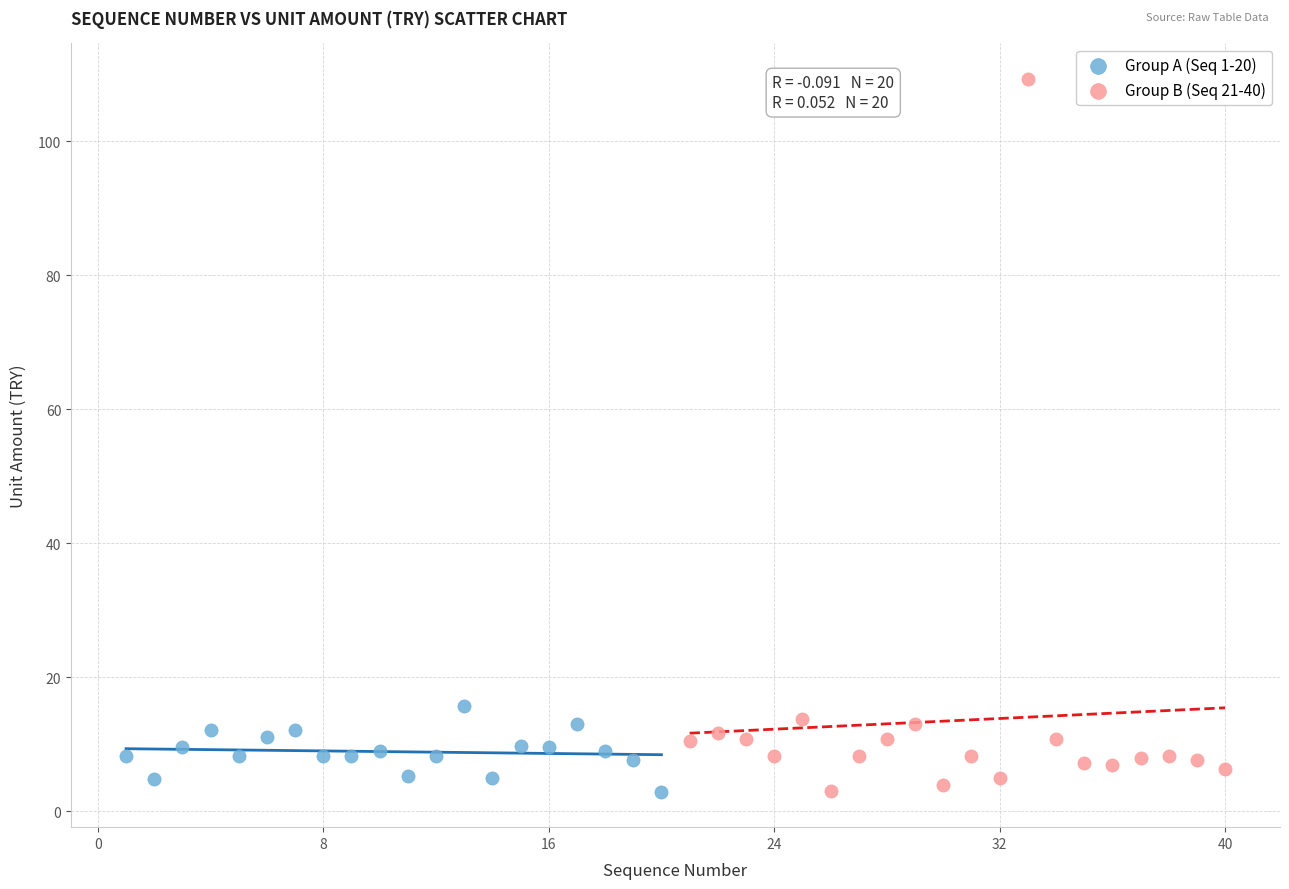

Which series contains the highest Y value?

Group B (Seq 21-40)